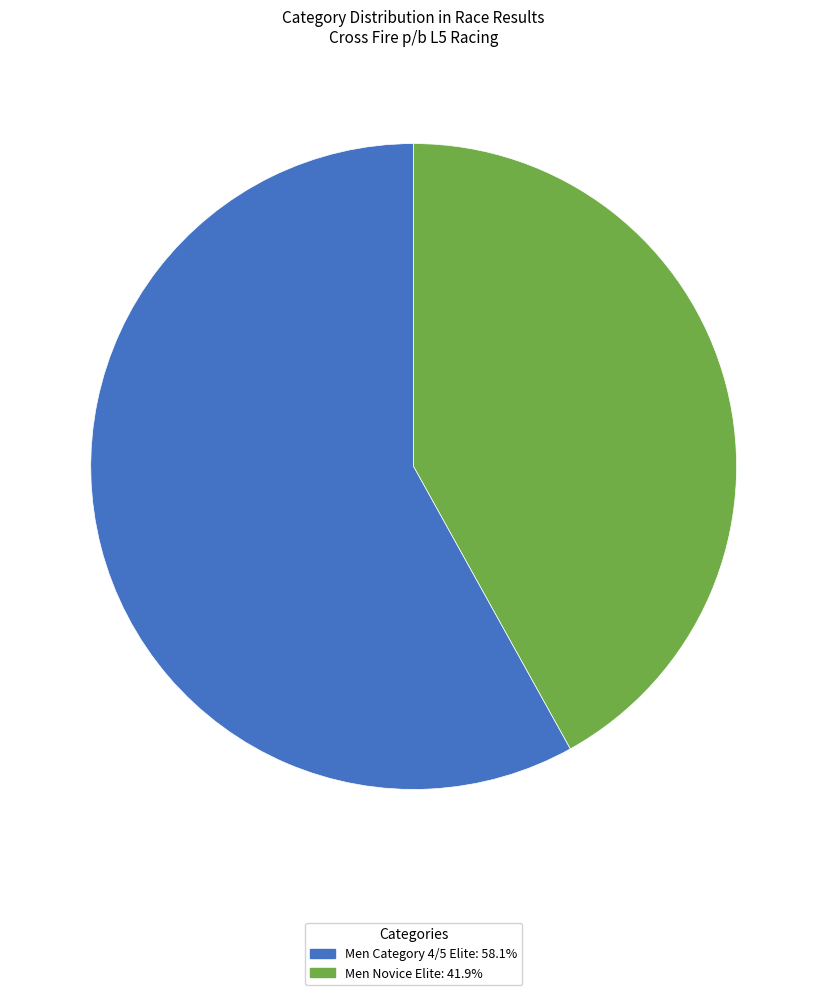

Does Men Category 4/5 Elite account for over 50% of the chart?

Yes